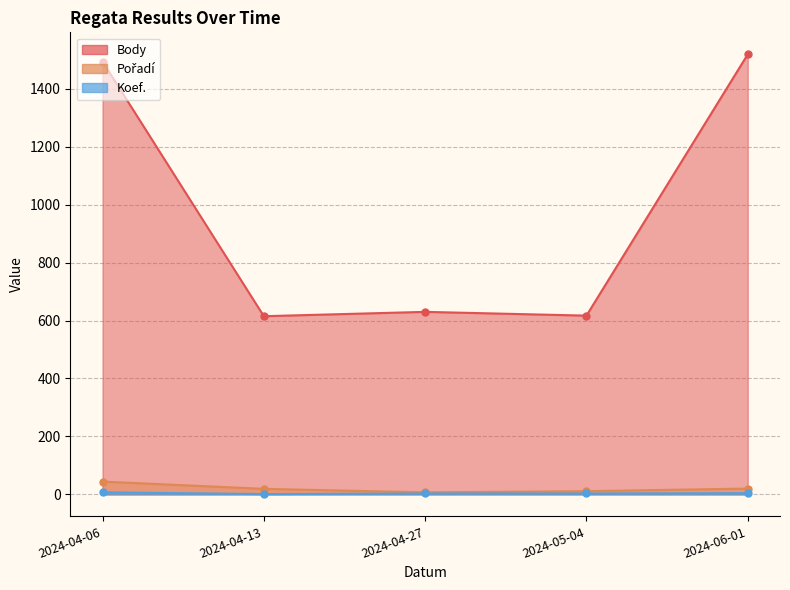

How many series are shown in this chart?

3